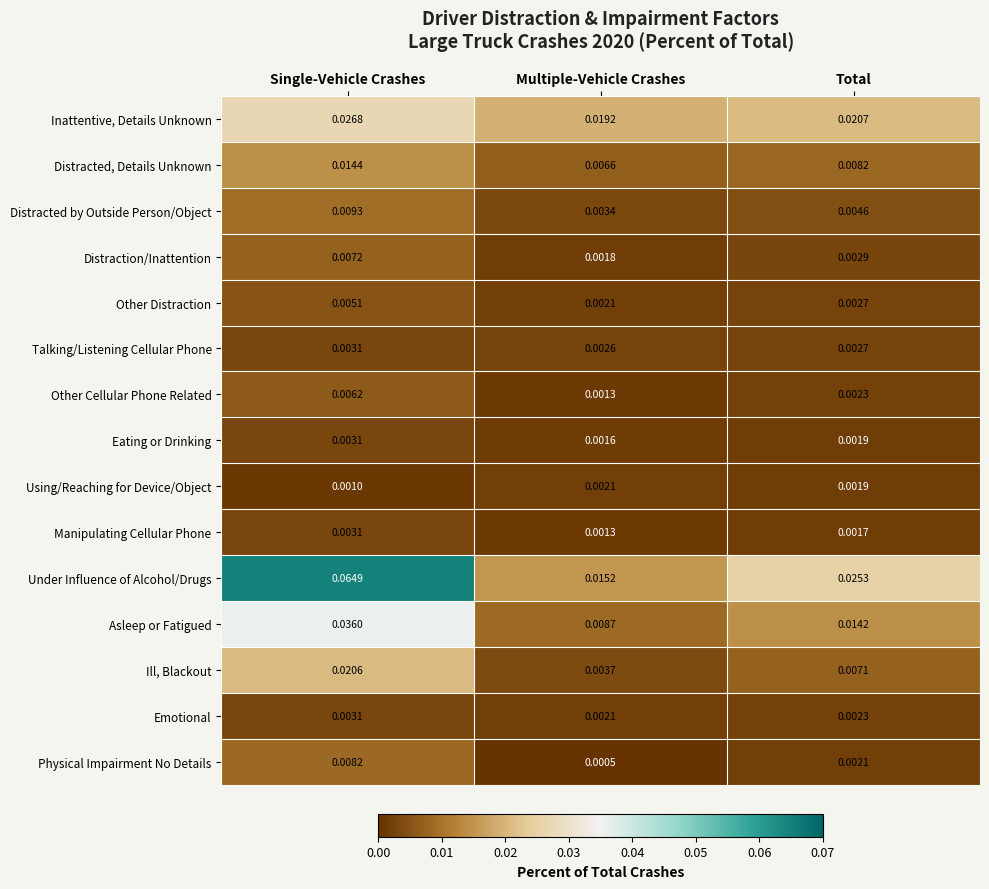

Which label corresponds to the largest value in the chart?

Single-Vehicle Crashes